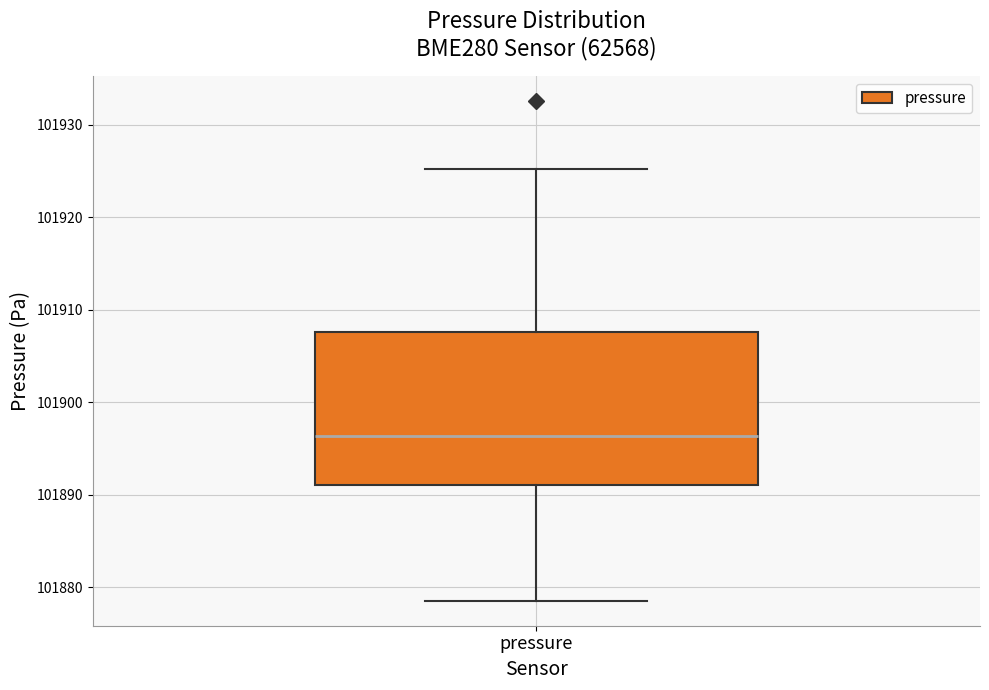

Transcribe this box plot: give where the median line is, the range the box spans, and where the two whiskers end, as read against the y-axis. The values are not printed on the chart, so give them approximately, as read against the axis.

median 101896, box 101891 to 101908, whiskers 101879 to 101925